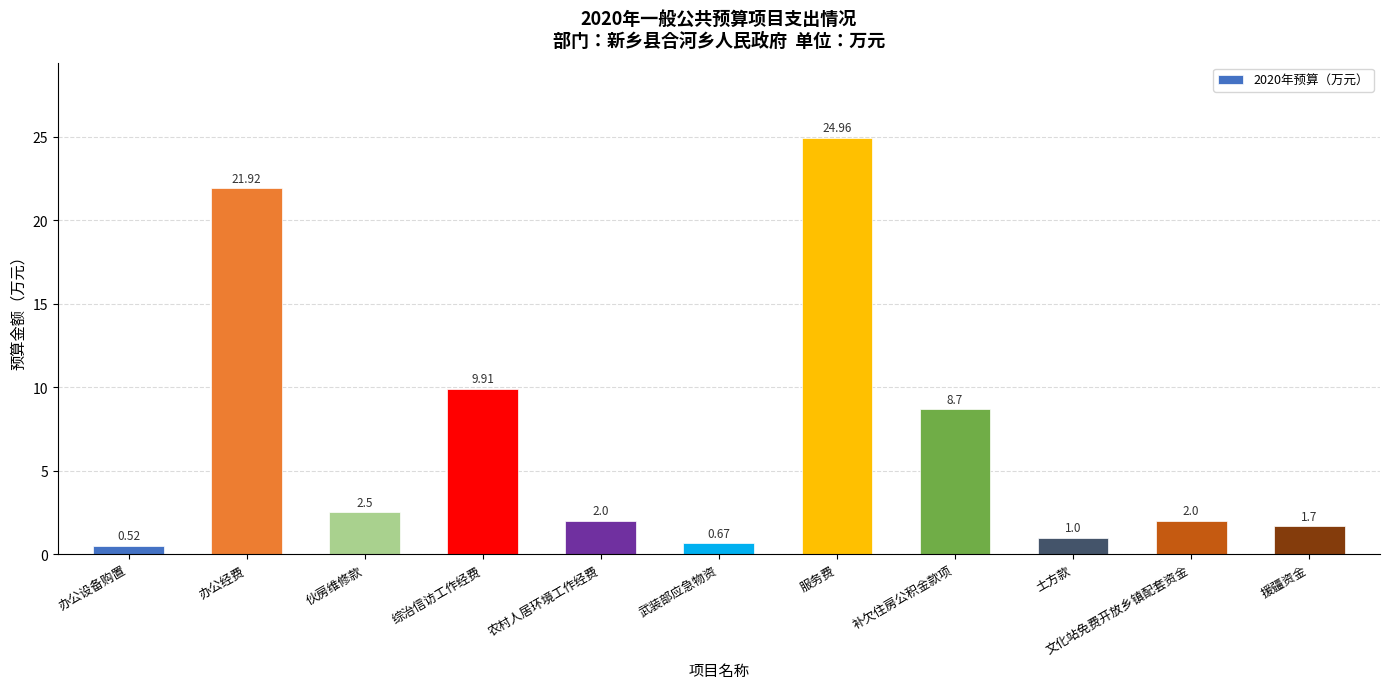

What is the label of the 8th bar from the left?

补欠住房公积金款项